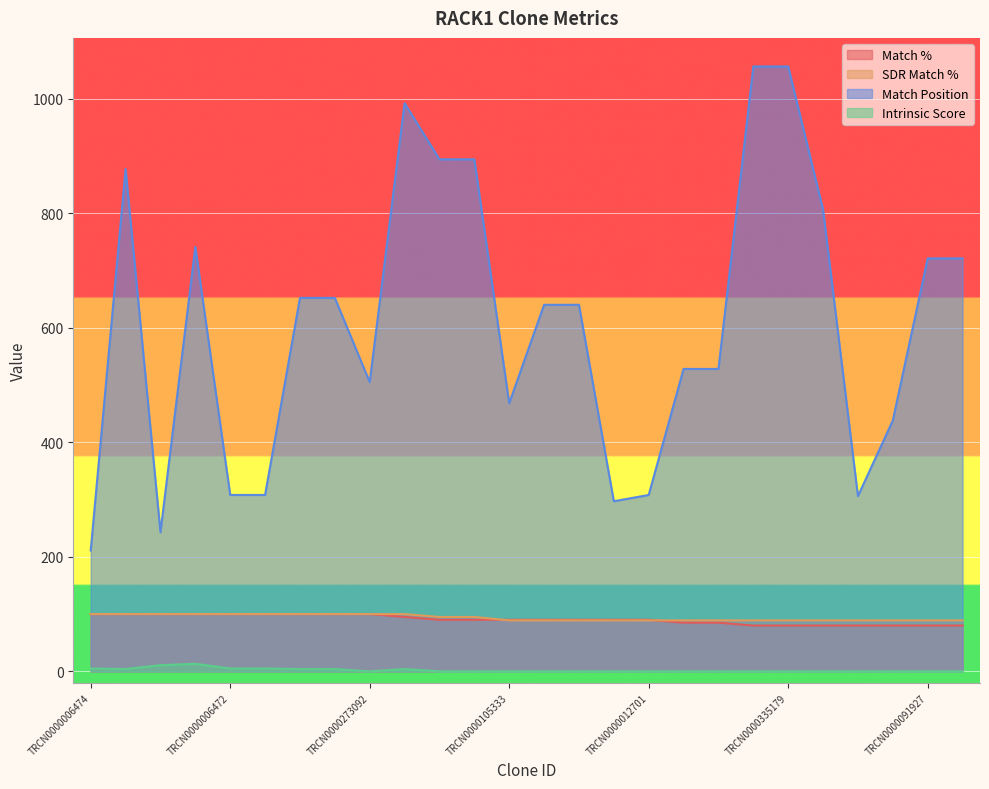

True or false: Match Position and Intrinsic Score cross at least once.

False